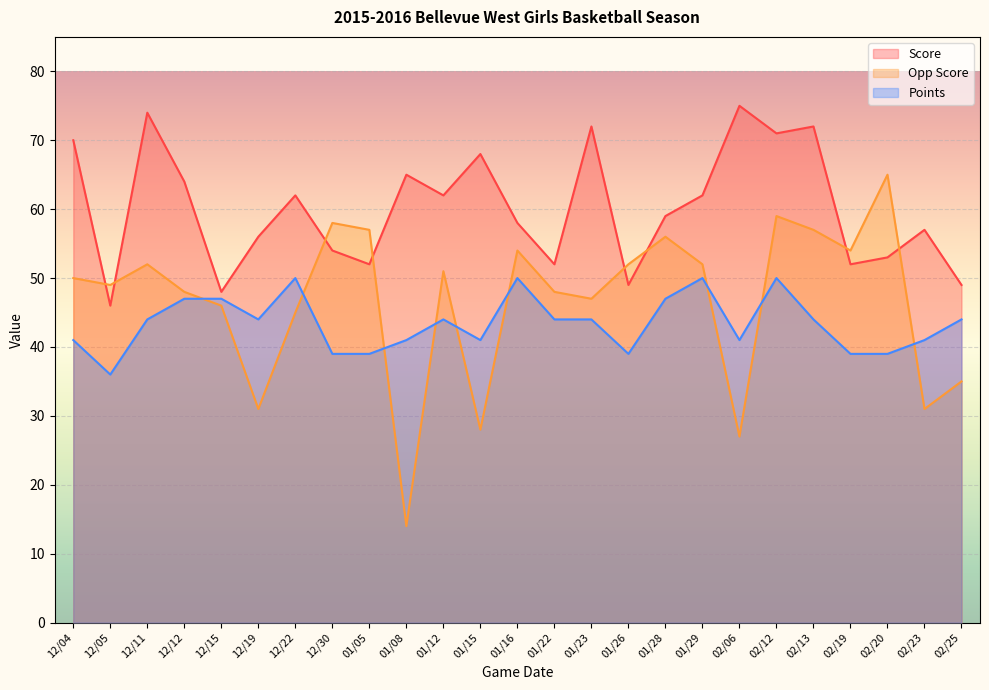

The value of Points at 01/16 is 24. True or false?

False